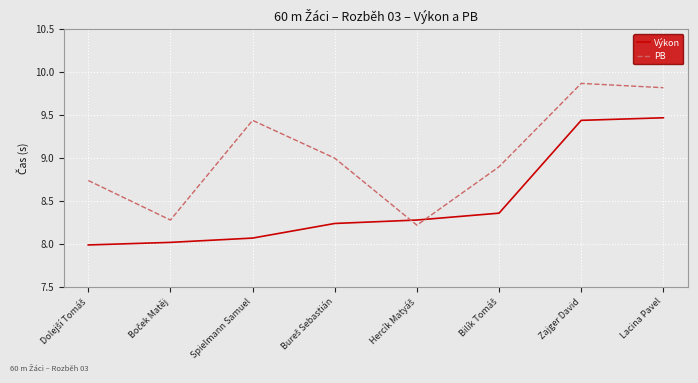

What position from the right is Lacina Pavel?

1